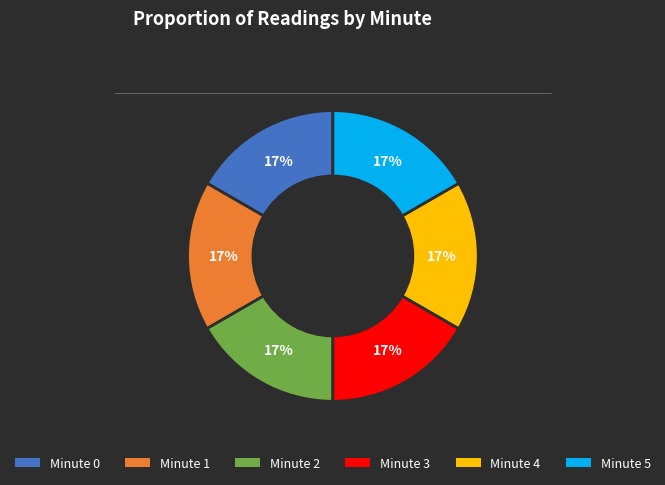

Count the number of slices in the pie.

6